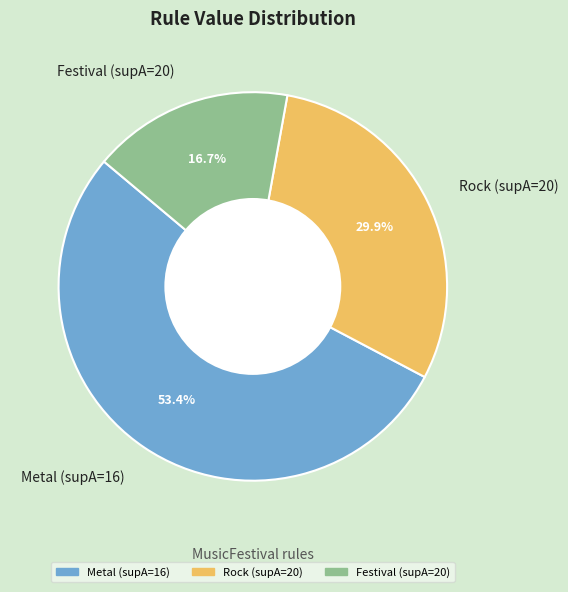

To the nearest percent, what is the difference between the Festival (supA=20) and Metal (supA=16) slice percentages?

37%